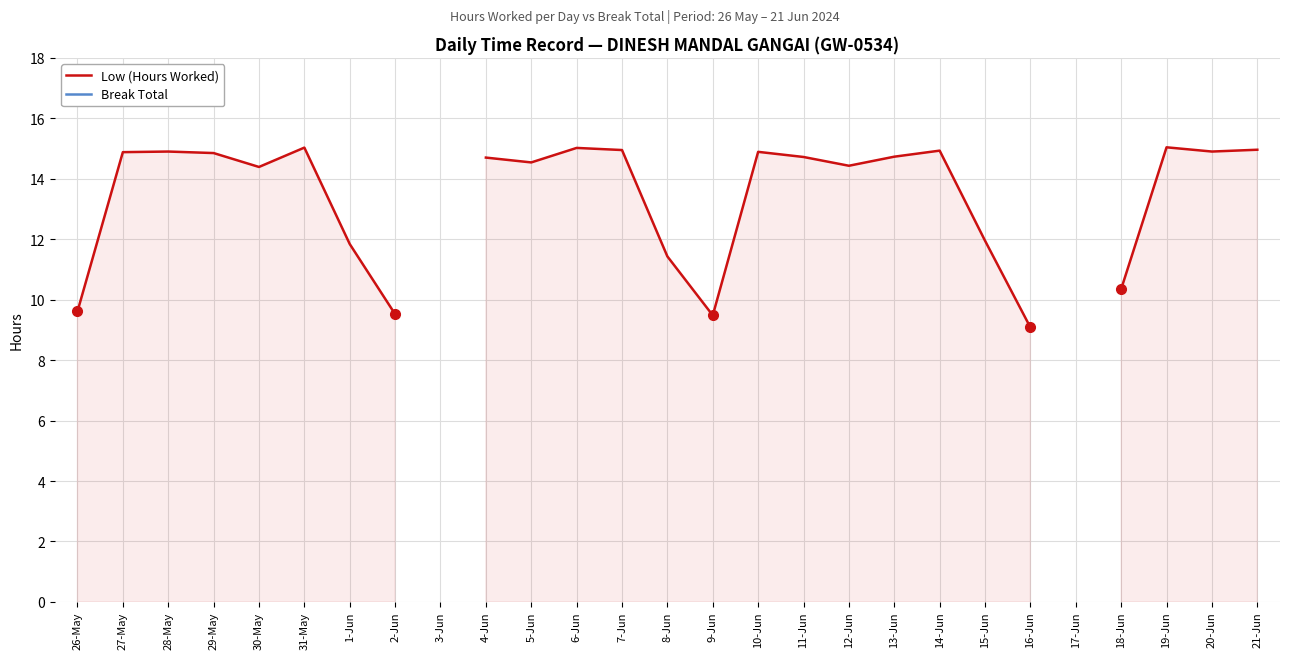

How many lines are shown in the chart?

2